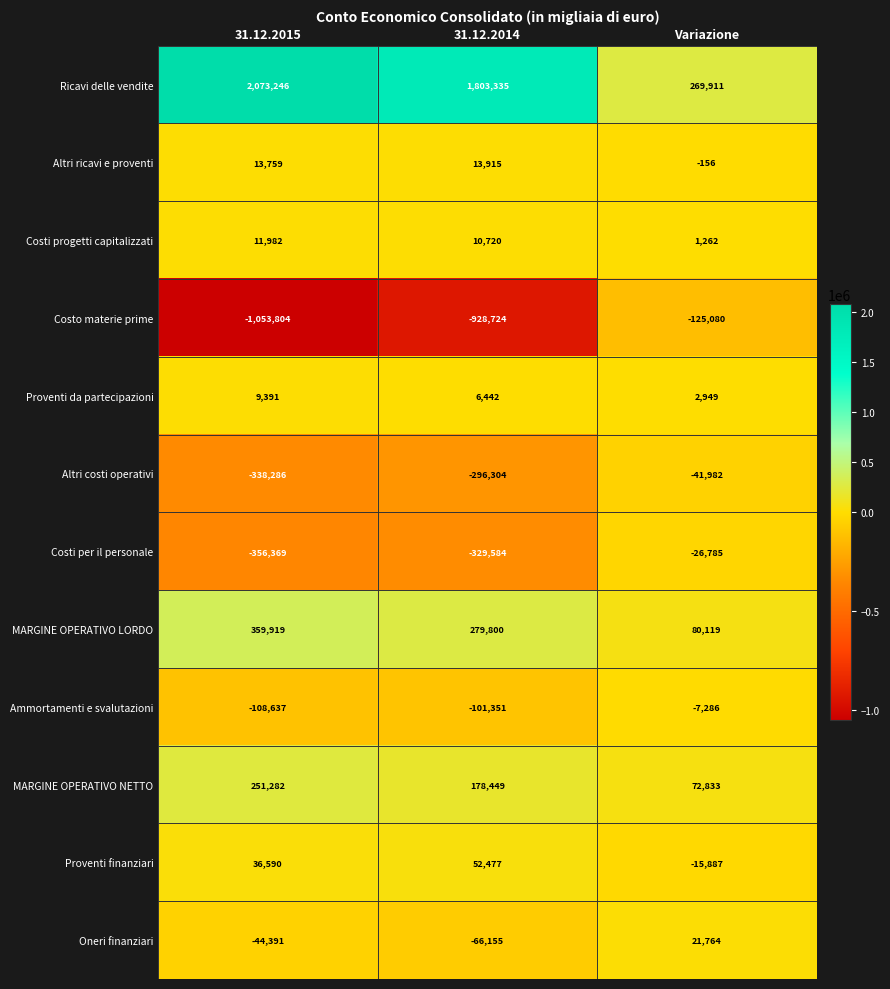

How many categories are shown in the chart?

3